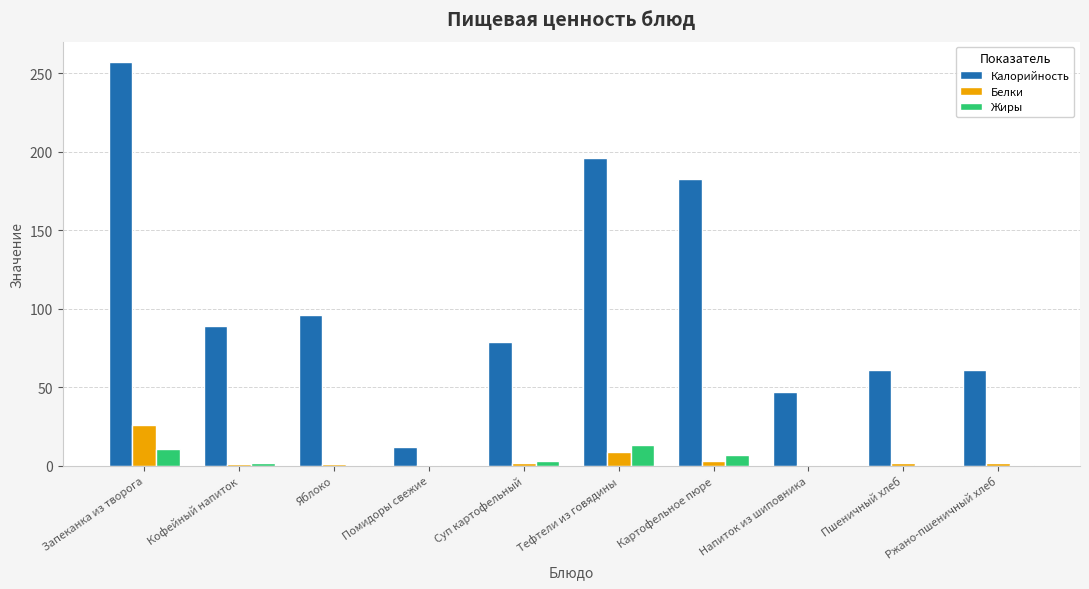

Count the number of data series in this chart.

3